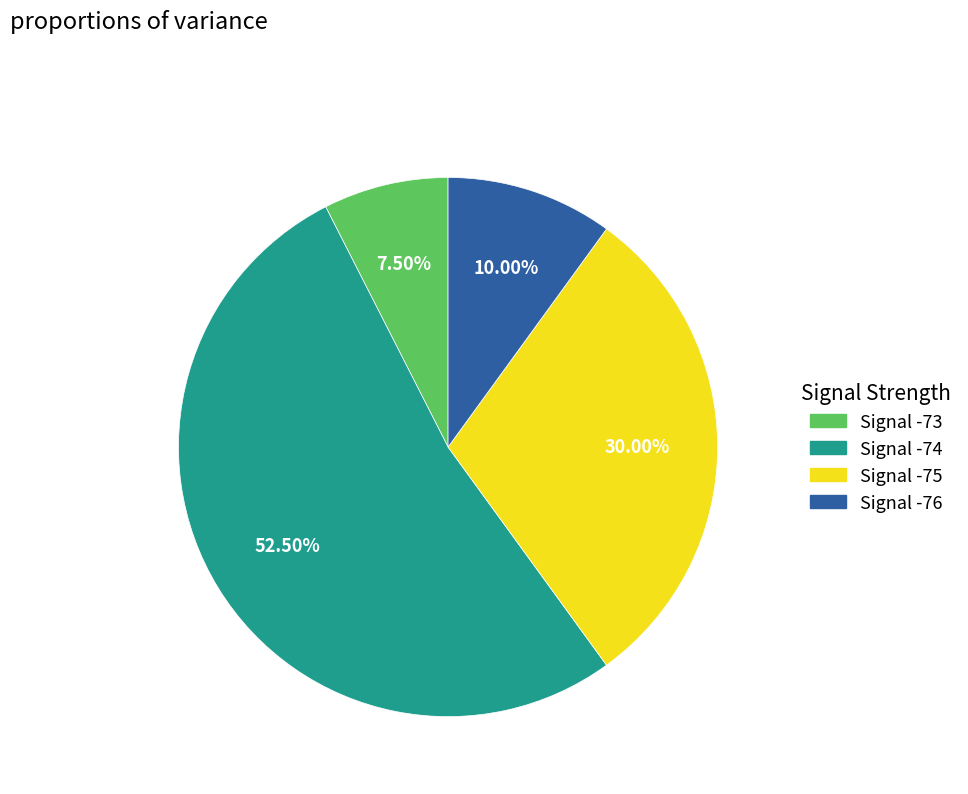

Does any single category account for the majority?

Yes